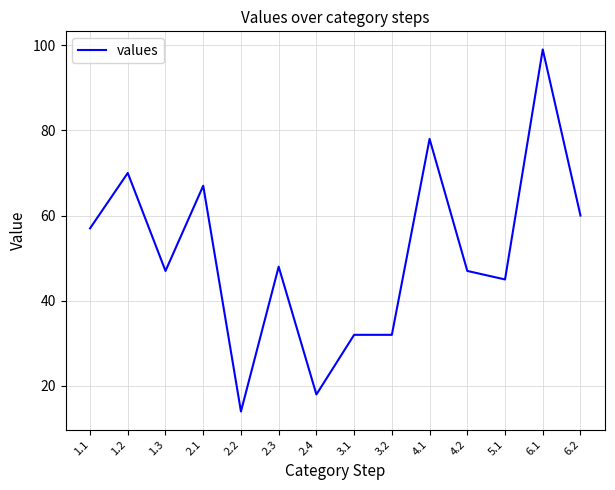

What is the greatest value displayed?

99